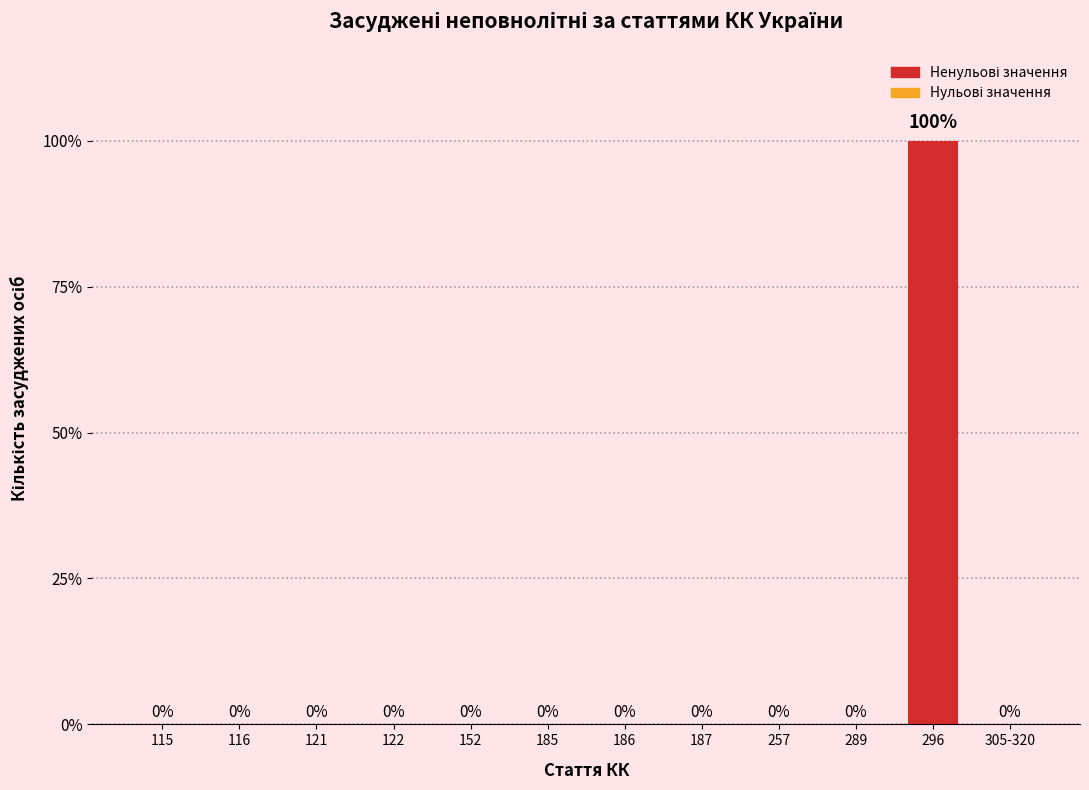

Reading left to right, what are all the values shown in this chart?

0	0	0	0	0	0	0	0	0	0	100	0